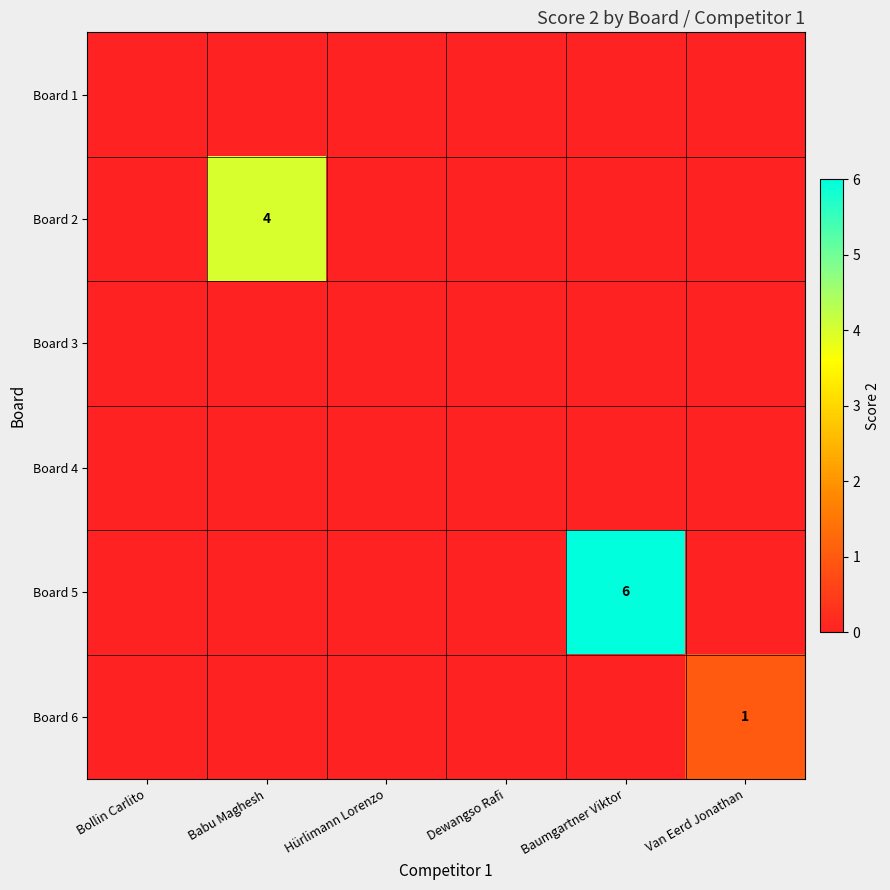

What is the difference between the Board 2 values at Van Eerd Jonathan and Babu Maghesh?

4